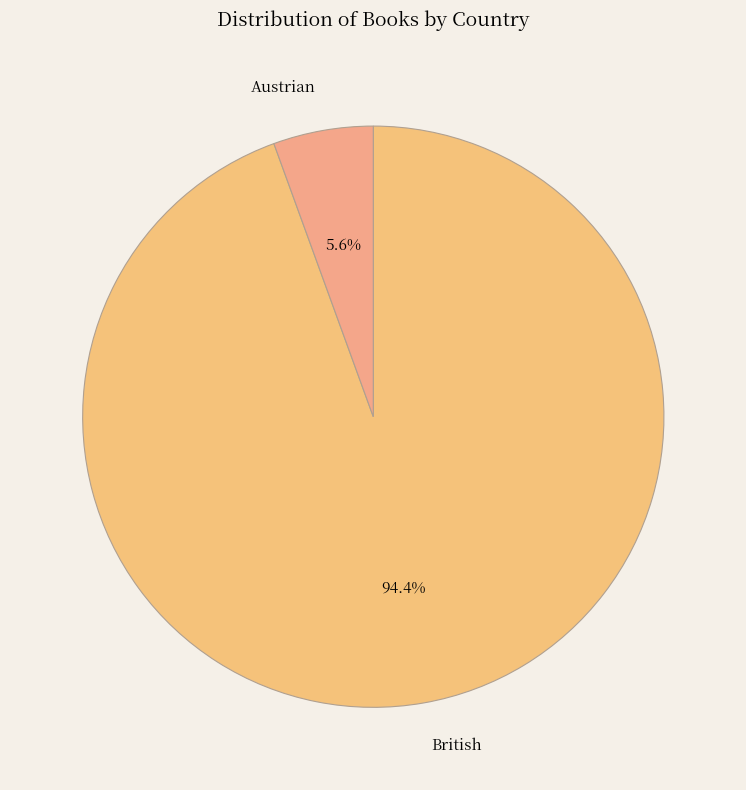

What percentage is the Austrian slice, to the nearest percent?

6%